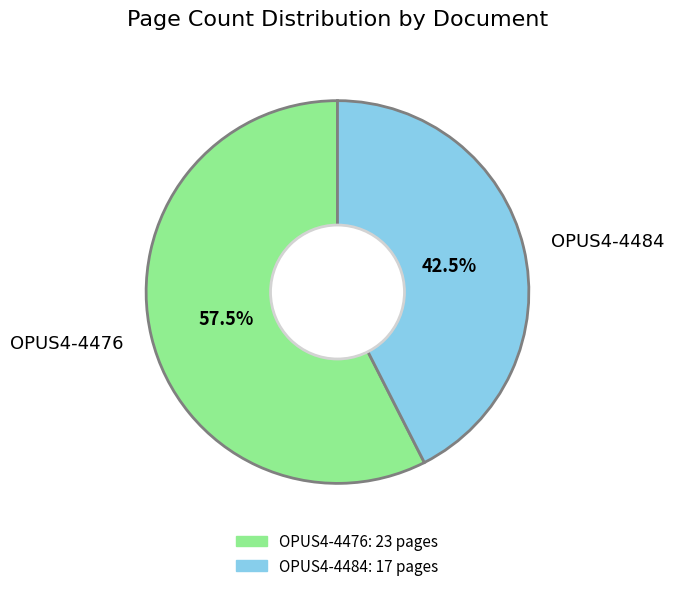

The OPUS4-4484 slice represents 33% of the pie. True or false?

False